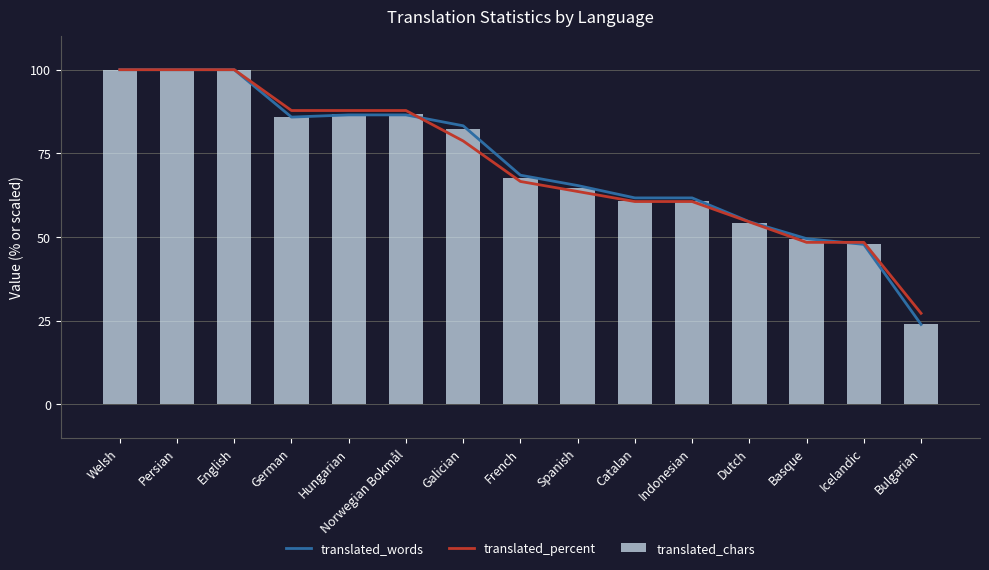

Which category has the lowest value in the translated_chars series?

Bulgarian